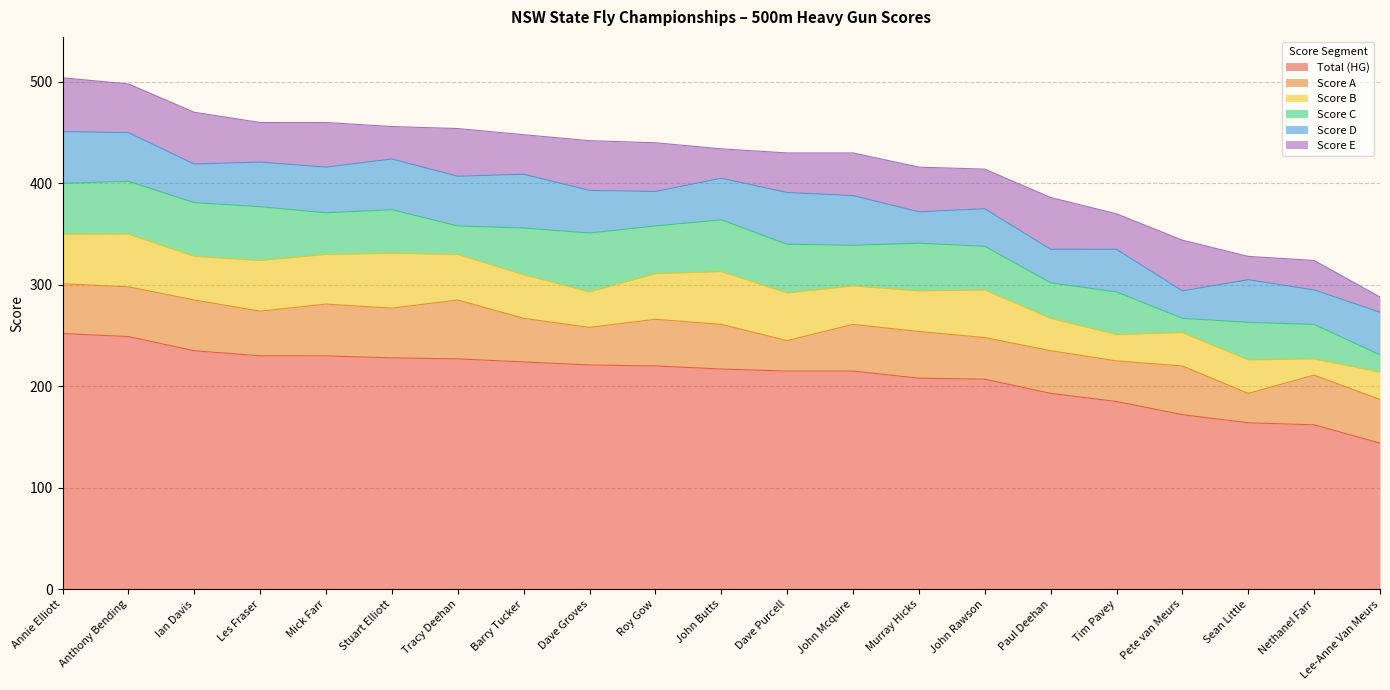

What are all the series names shown in the legend?

Total (HG), Score A, Score B, Score C, Score D, Score E